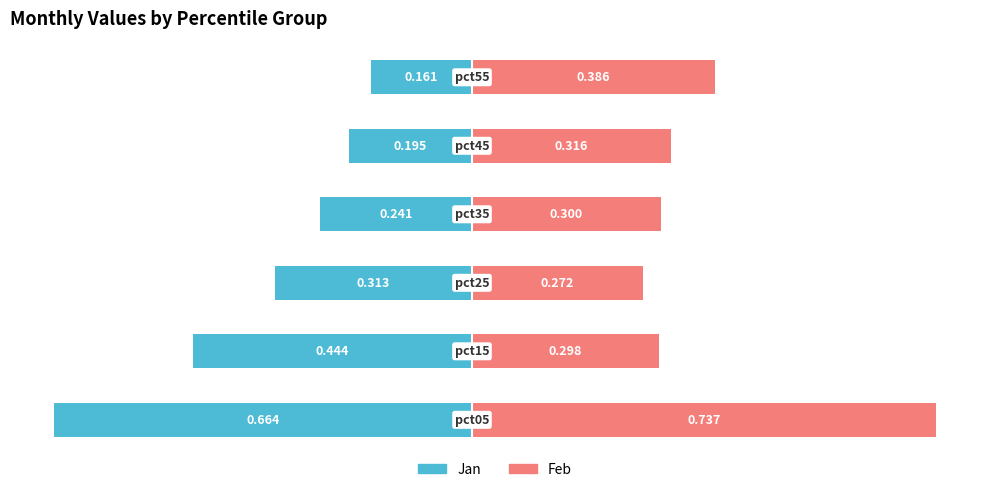

Which series has the largest total across all categories?

Feb (Renter-occupied style)